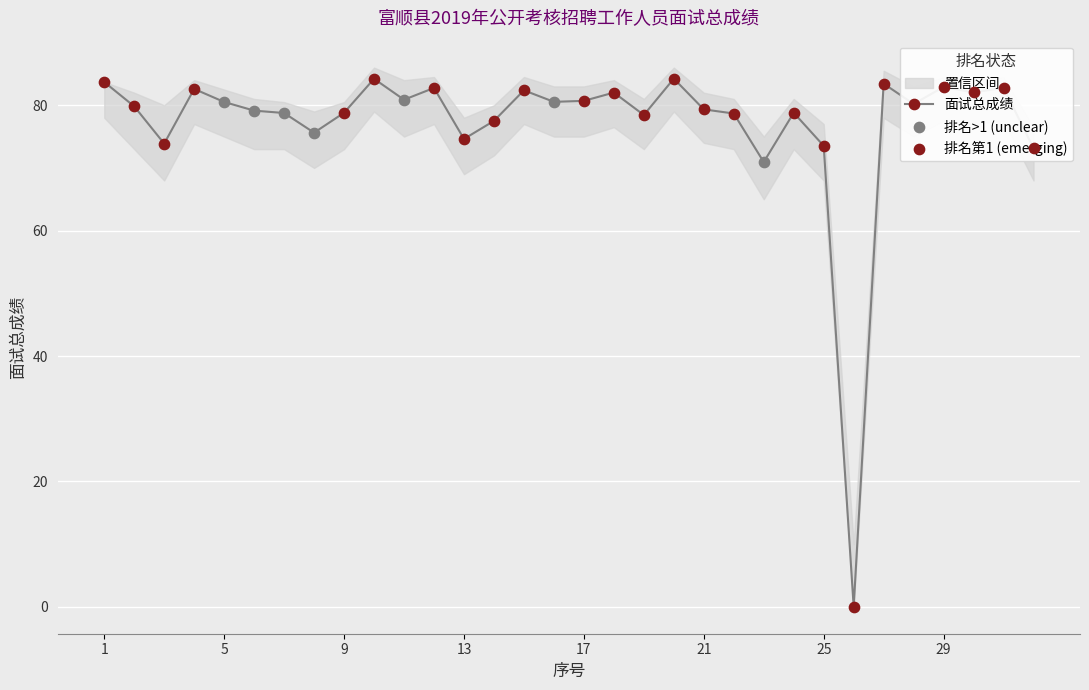

Which has a higher value, 5 or 25?

5